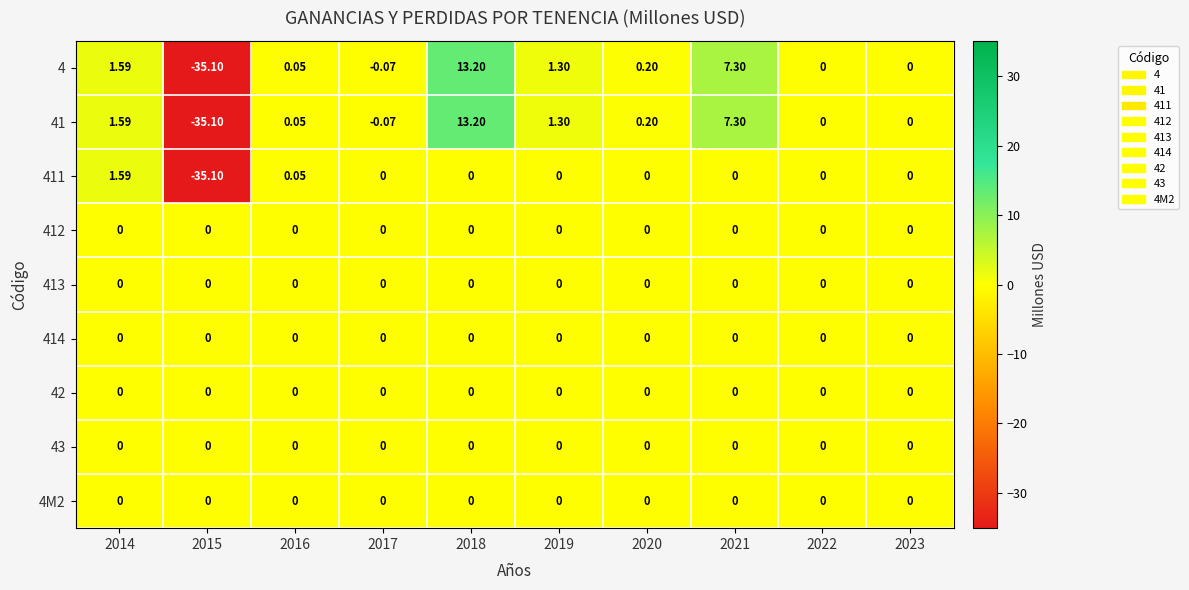

Is the value of 4 at 2020 greater than the value of 4M2 at 2021?

Yes